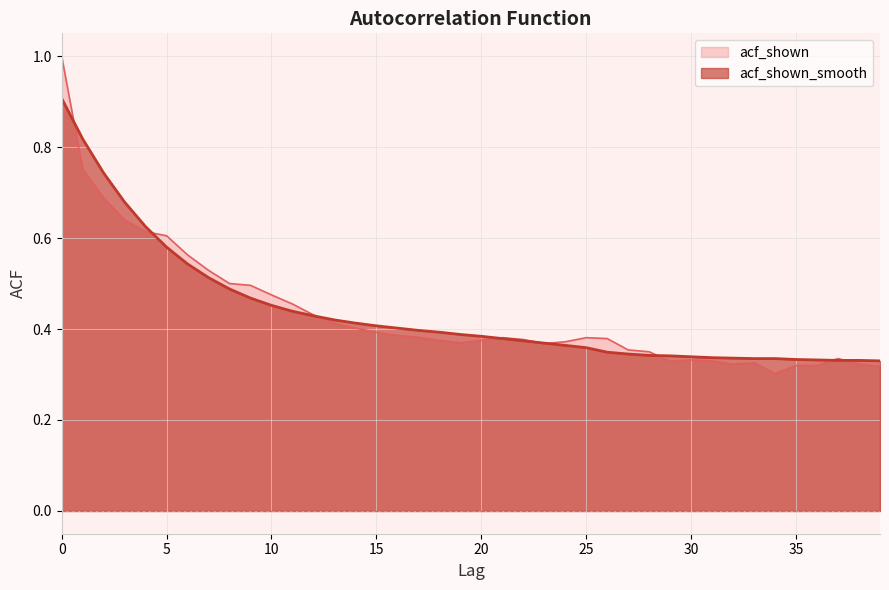

Is the value of acf_shown at 38 greater than the value of acf_shown_smooth at 39?

No